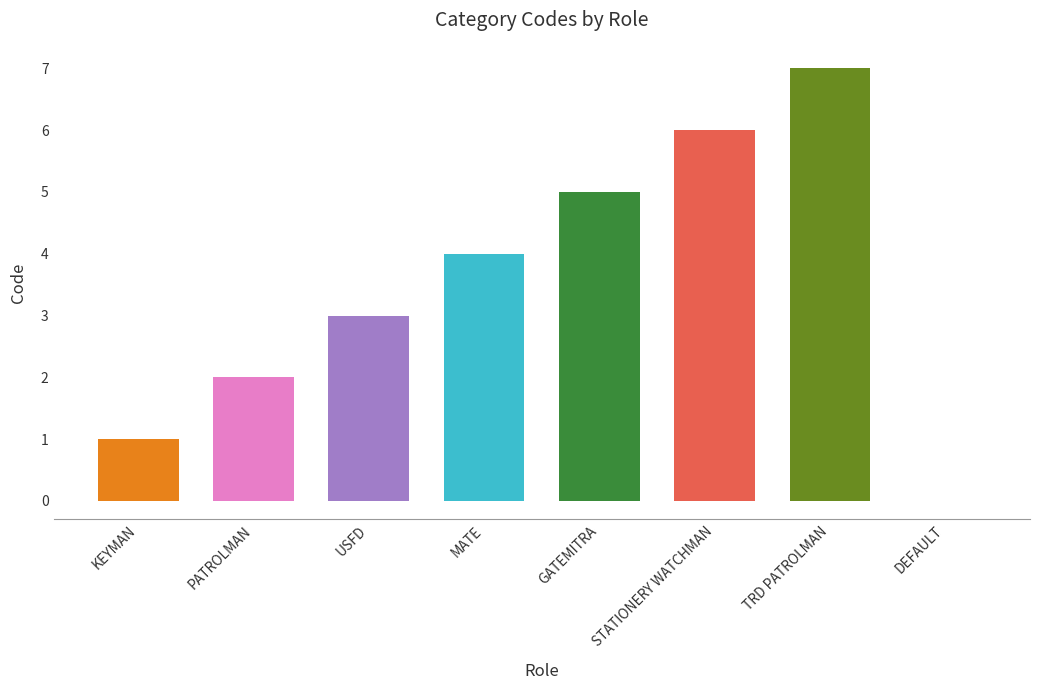

What is the change in value from KEYMAN to STATIONERY WATCHMAN?

+5